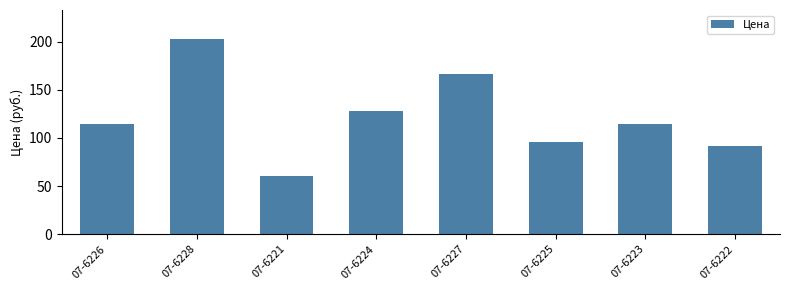

What is the label of the 4th bar from the right?

07-6227